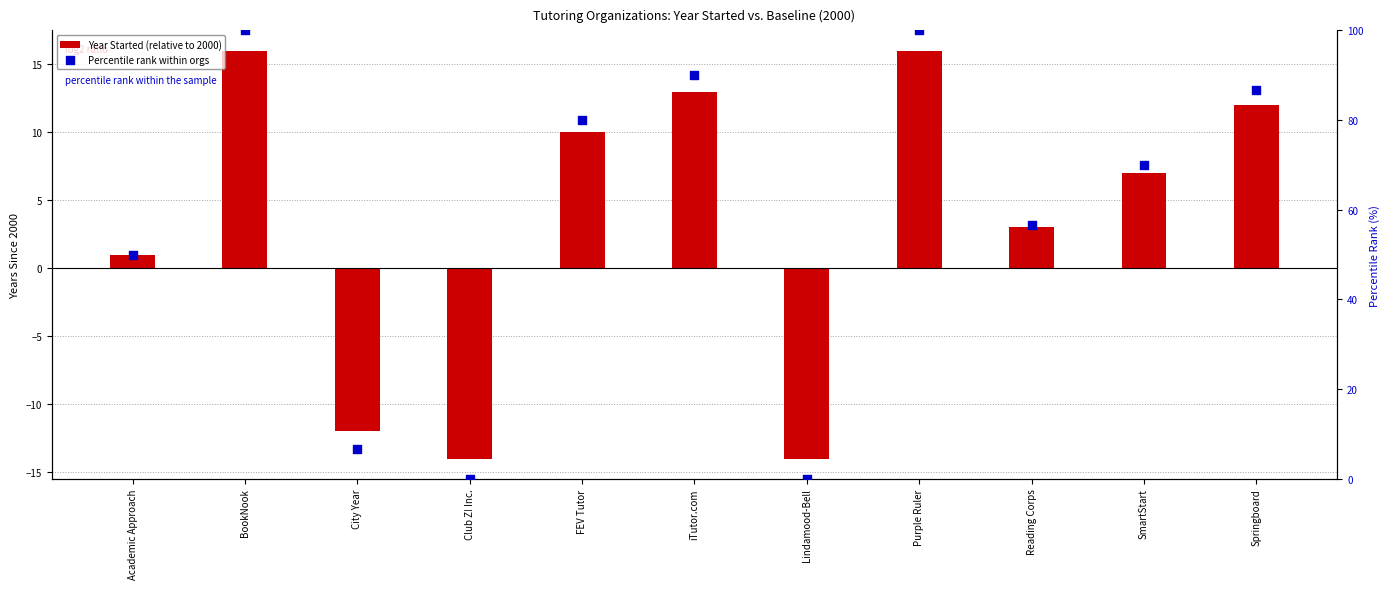

Which series has the largest Y range (max minus min)?

Percentile rank within orgs